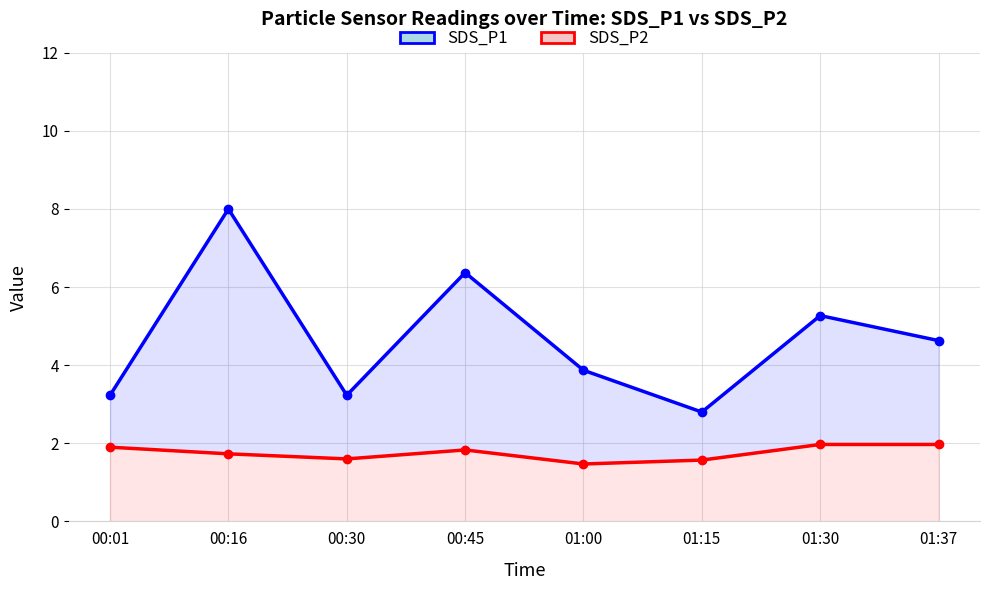

Rank the series by their maximum value, from lowest to highest.

SDS_P2, SDS_P1